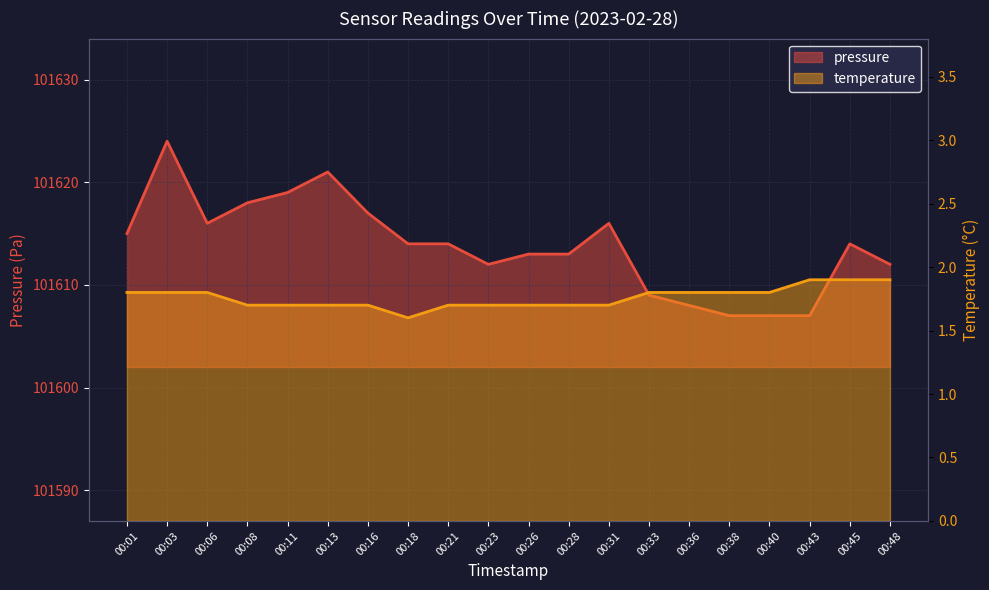

List the series in order of their overall mean, highest first.

pressure, temperature